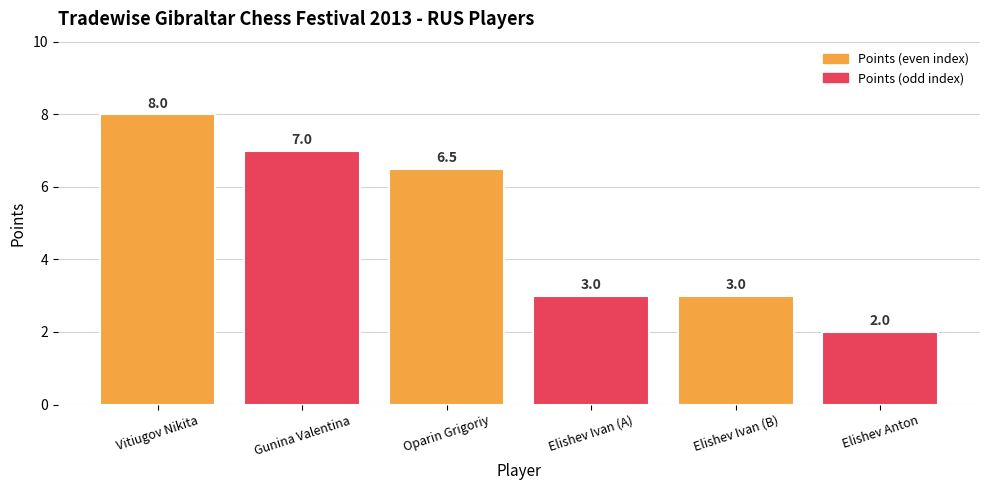

What position from the right is Vitiugov Nikita?

6